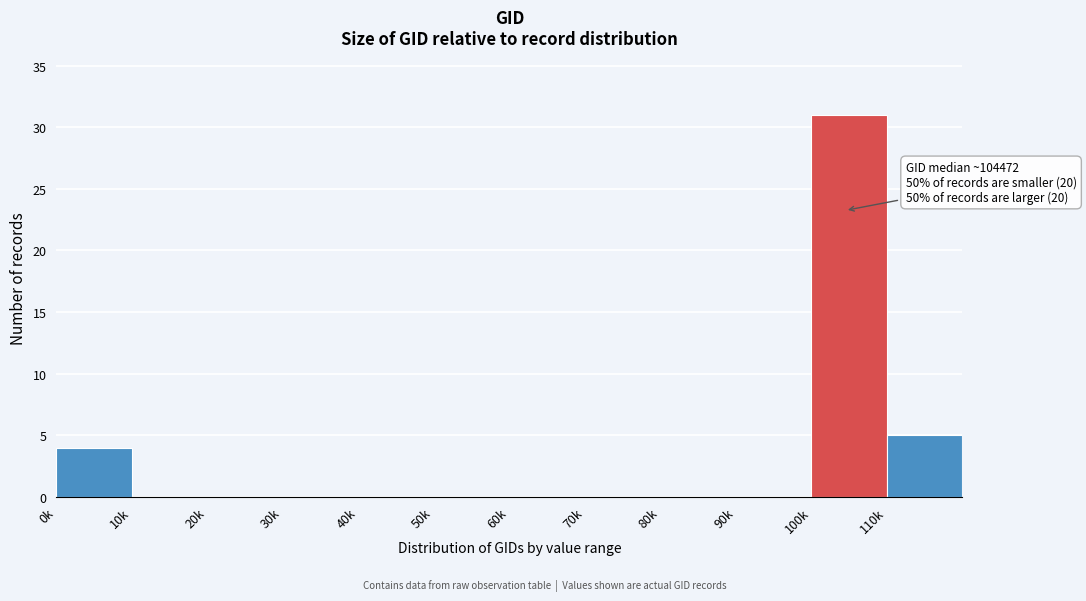

Reading left to right, list all the values displayed in this chart.

0k=4	10k=0	20k=0	30k=0	40k=0	50k=0	60k=0	70k=0	80k=0	90k=0	100k=31	110k=5